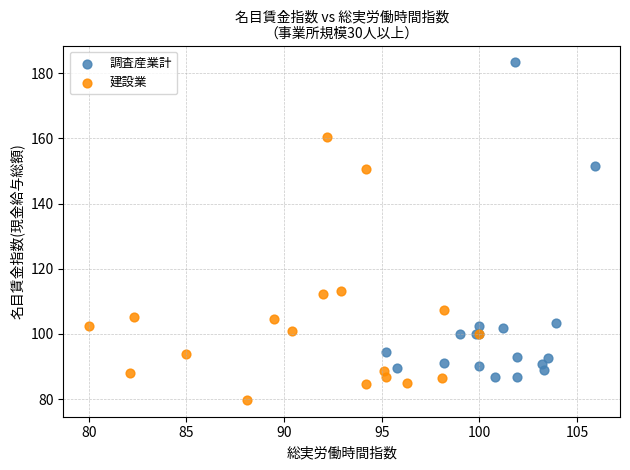

Which series contains the highest Y value?

調査産業計